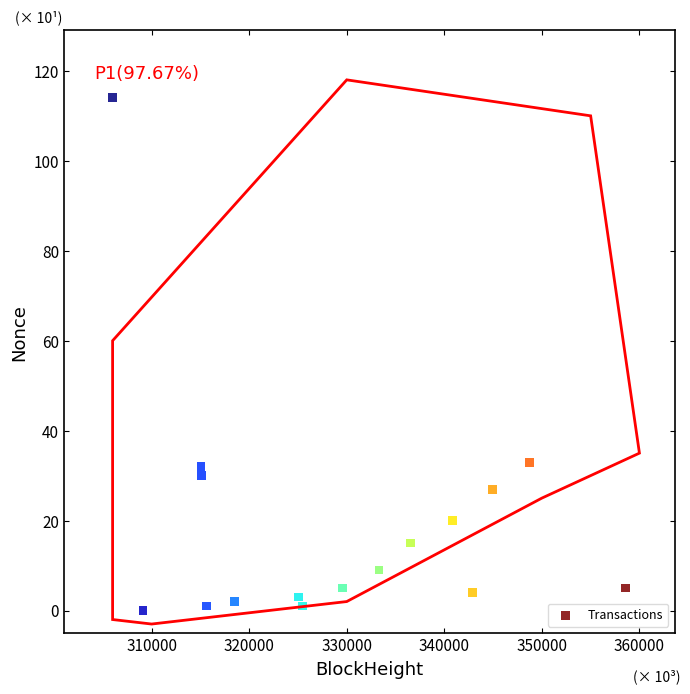

What is the range of Y values (max minus min)?

114